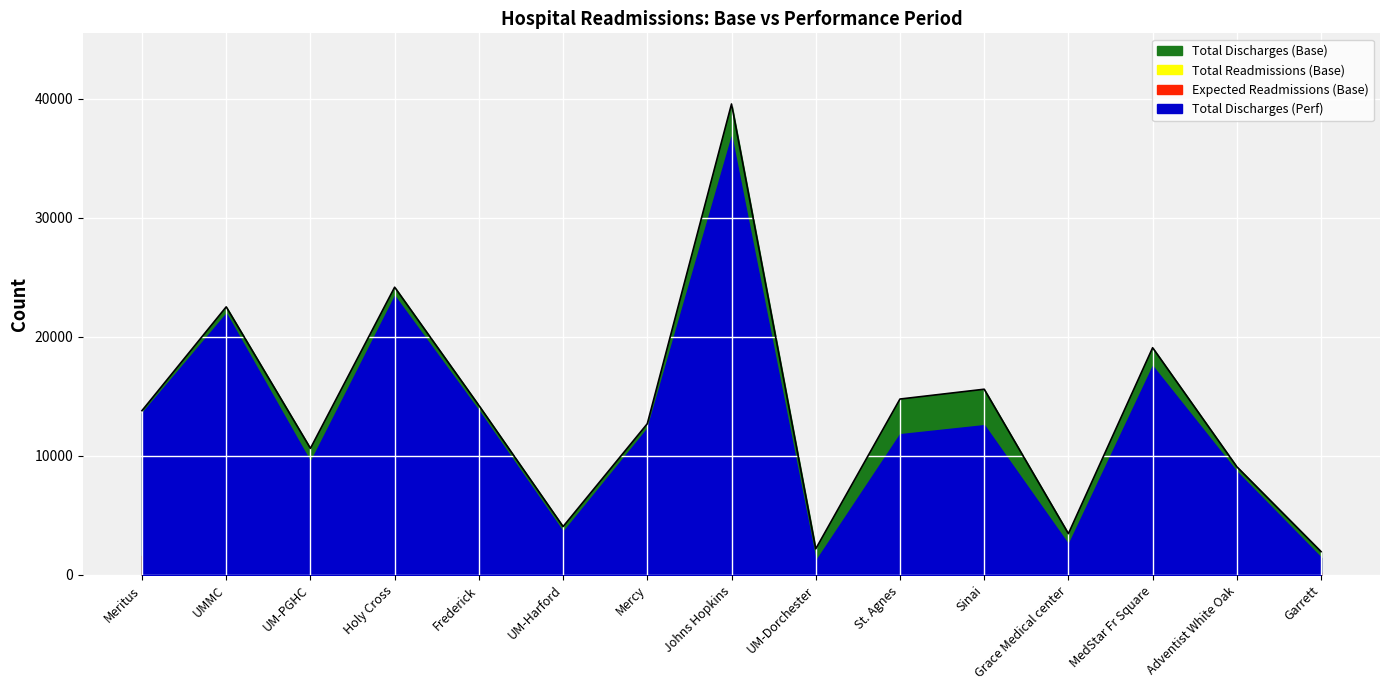

True or false: Total Readmissions (Base) has more than 1 points higher than both neighbors.

True